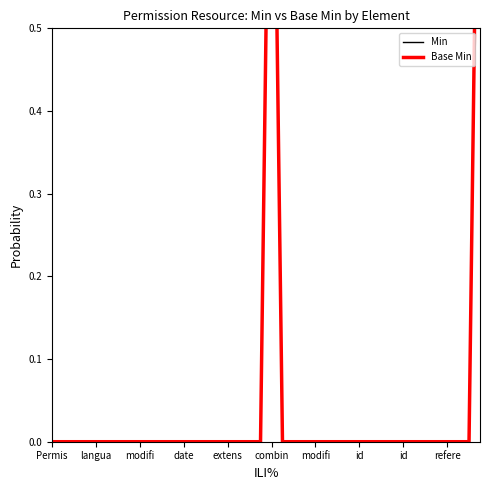

How many data points does each series have?

40